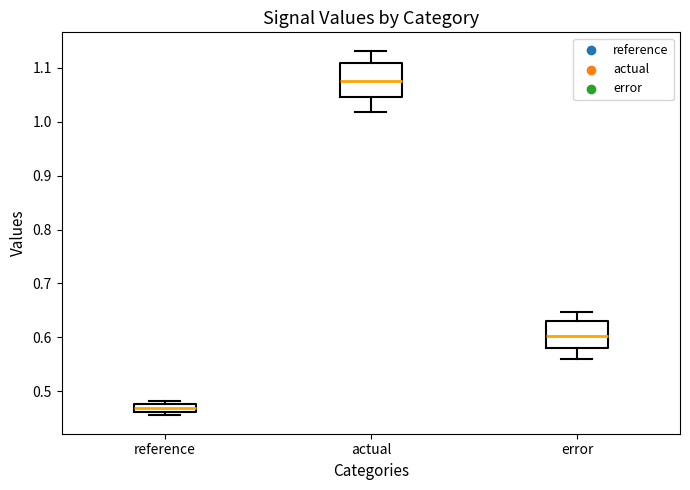

Where does the median line of the box for actual sit on the y-axis? The values are not printed on the chart, so give them approximately, as read against the axis.

1.08